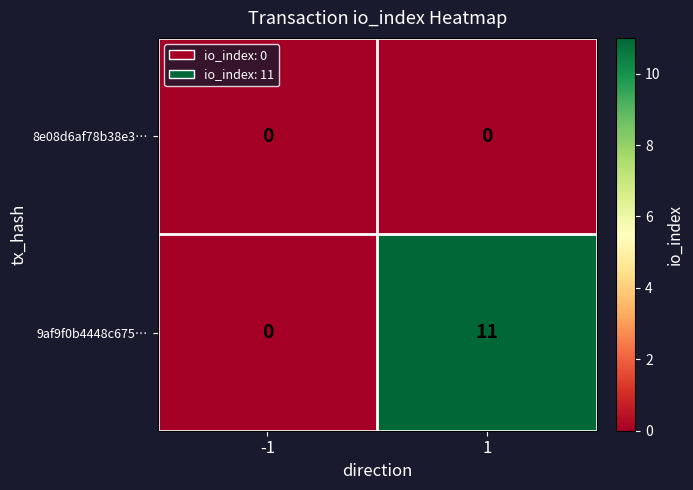

Which series changed the most between -1 and 1?

9af9f0b4448c675…